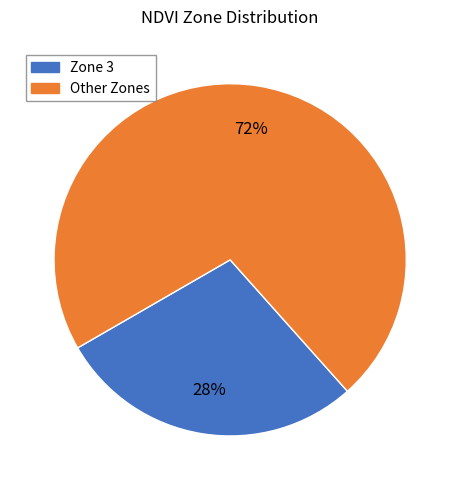

Is there a majority slice in this chart?

Yes